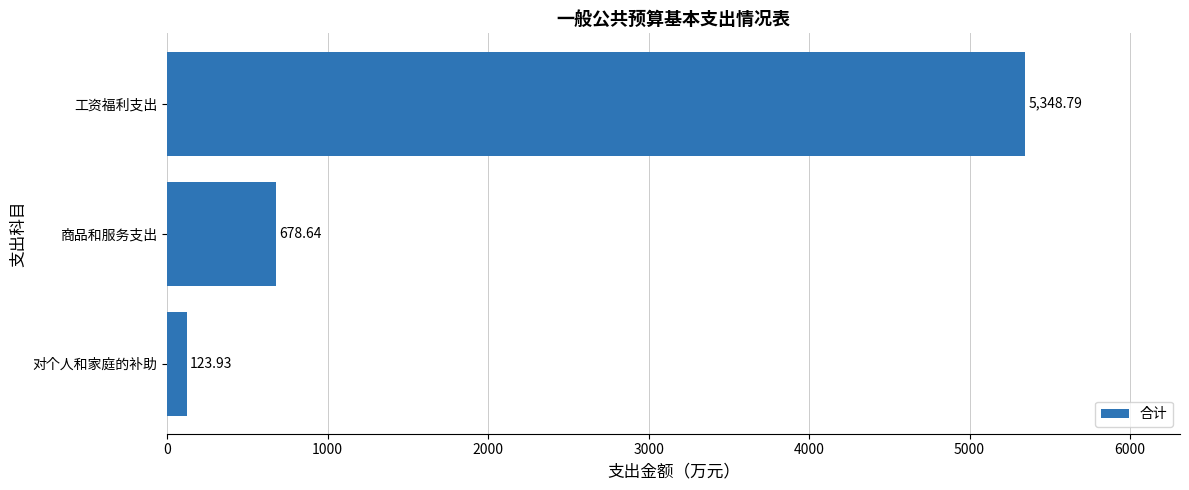

How many categories are shown in the chart?

3